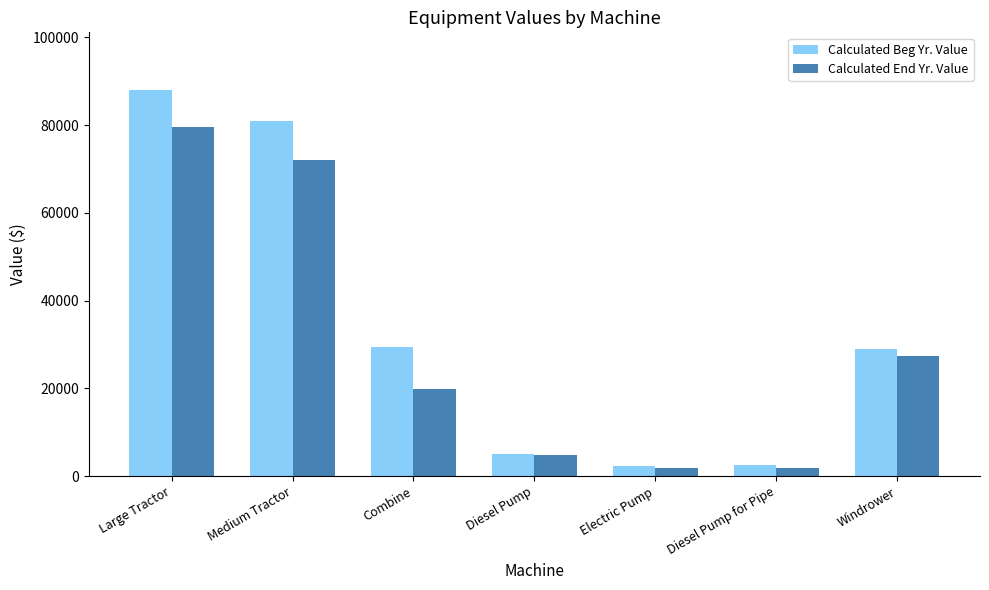

Rank the series by their maximum value, from highest to lowest.

Calculated Beg Yr. Value, Calculated End Yr. Value